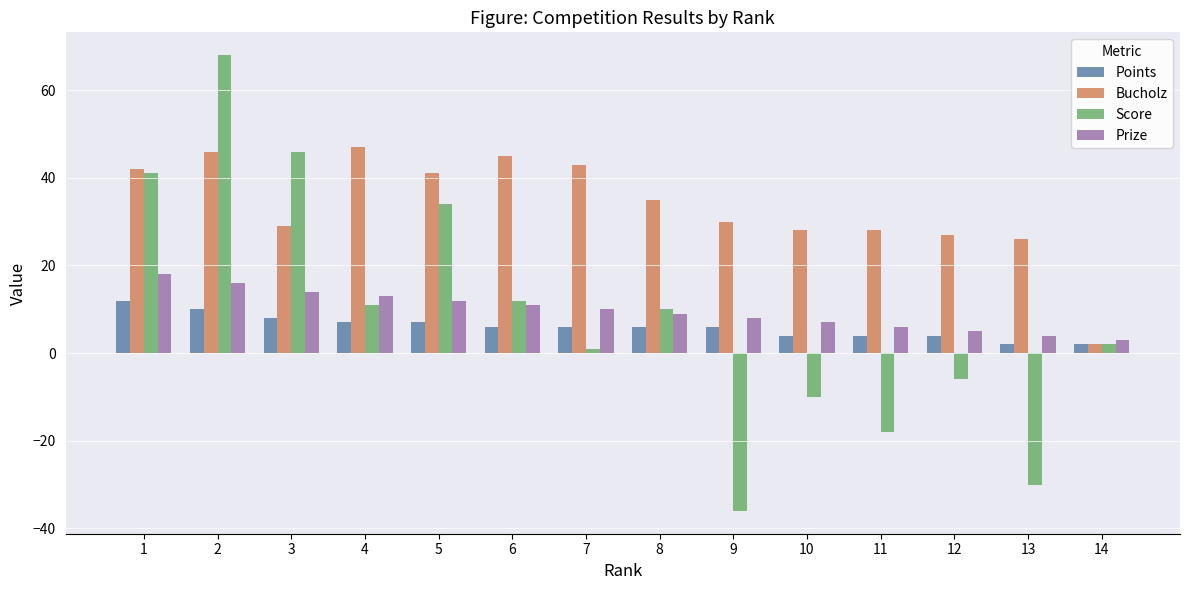

How many bars are there in total?

56